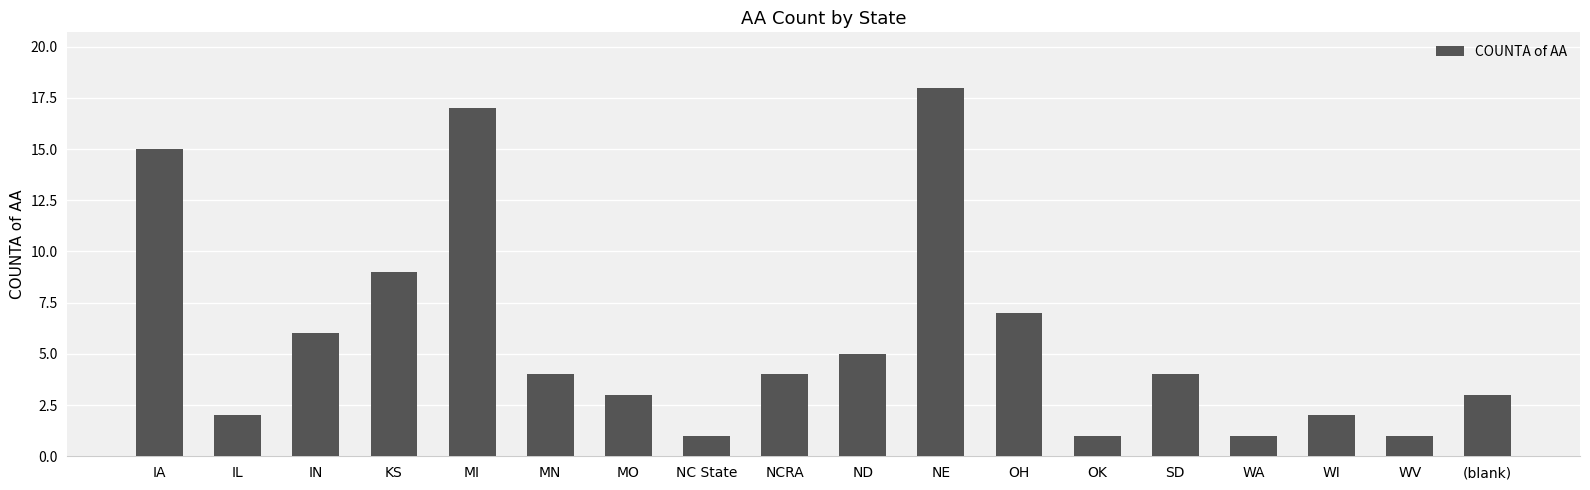

Reading right to left, list all the values displayed in this chart.

(blank)=3	WV=1	WI=2	WA=1	SD=4	OK=1	OH=7	NE=18	ND=5	NCRA=4	NC State=1	MO=3	MN=4	MI=17	KS=9	IN=6	IL=2	IA=15